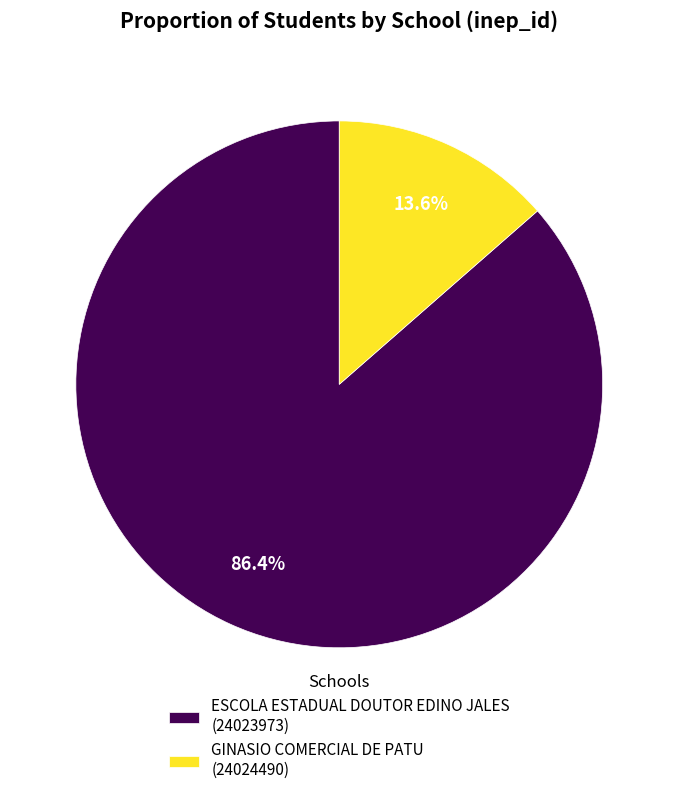

Is there any slice that represents more than half of the pie?

Yes